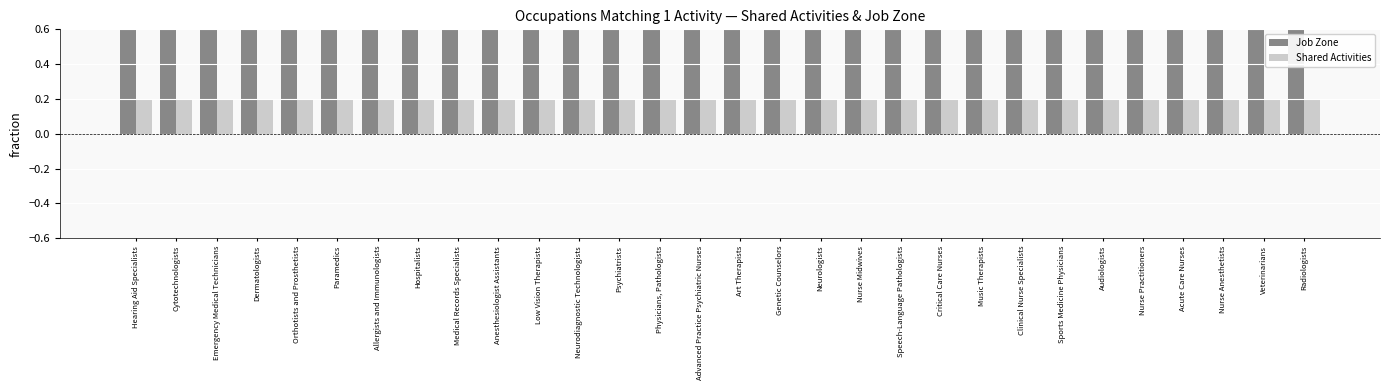

At which label is Job Zone closest to 0?

Hearing Aid Specialists